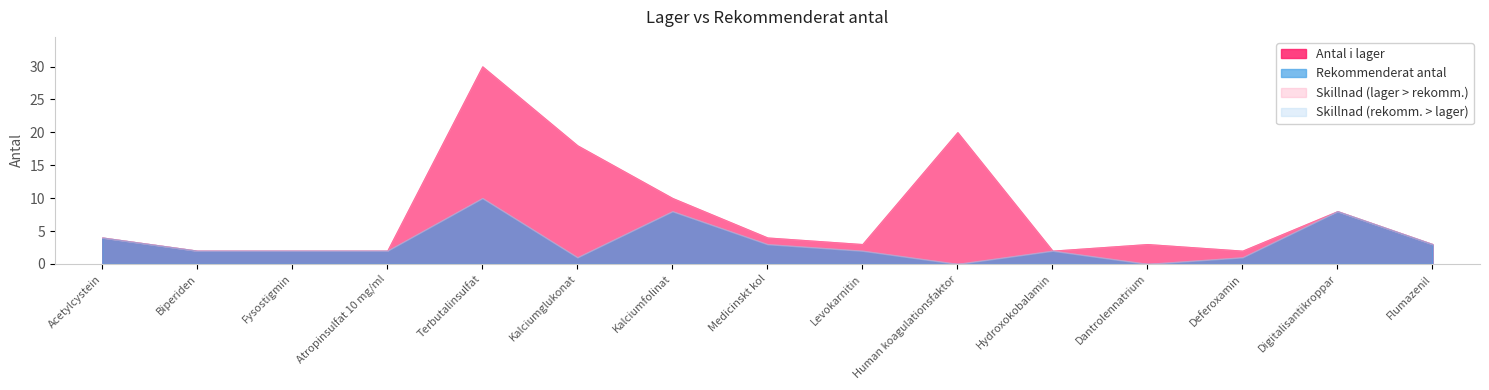

Which label corresponds to the smallest value in the chart?

Human koagulationsfaktor